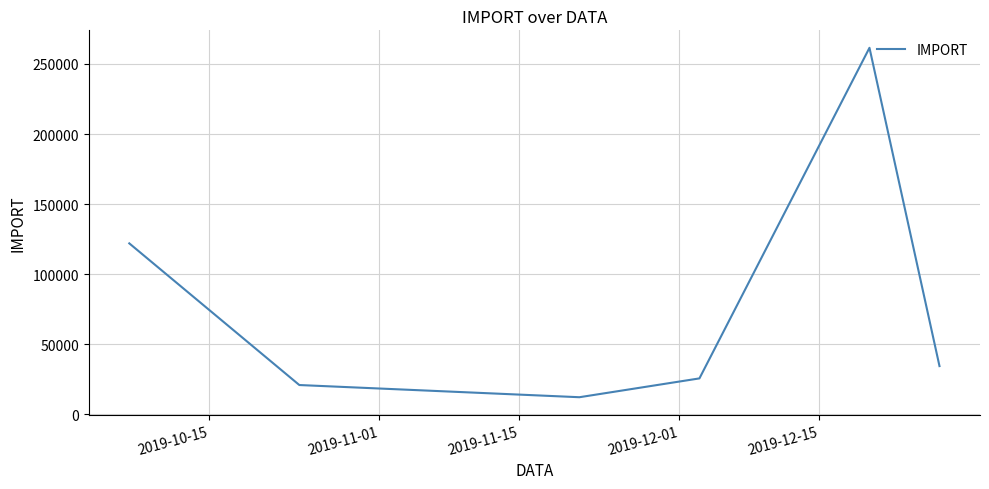

What is the difference between the second highest and second lowest values?

101045.8